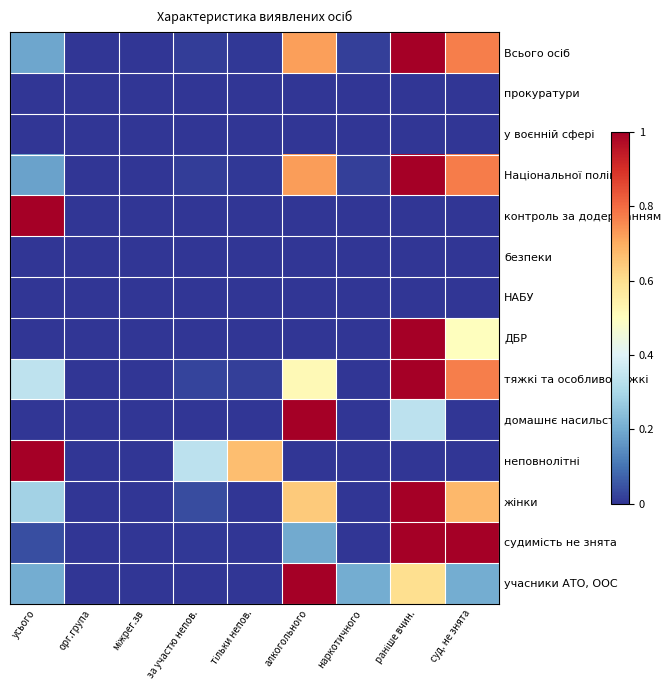

How many data points does each series have?

9